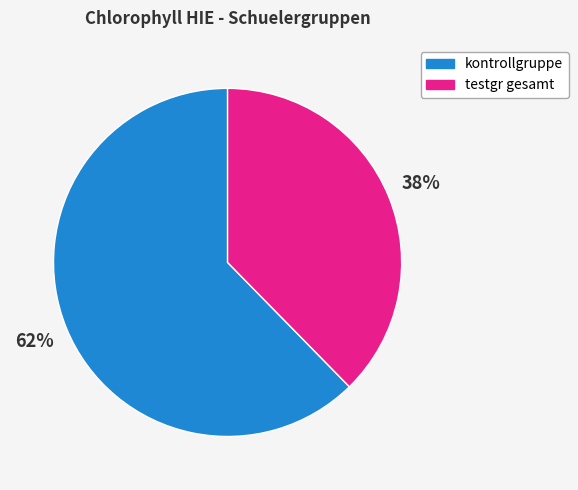

To the nearest percent, what is the combined percentage of testgr gesamt and kontrollgruppe?

100%